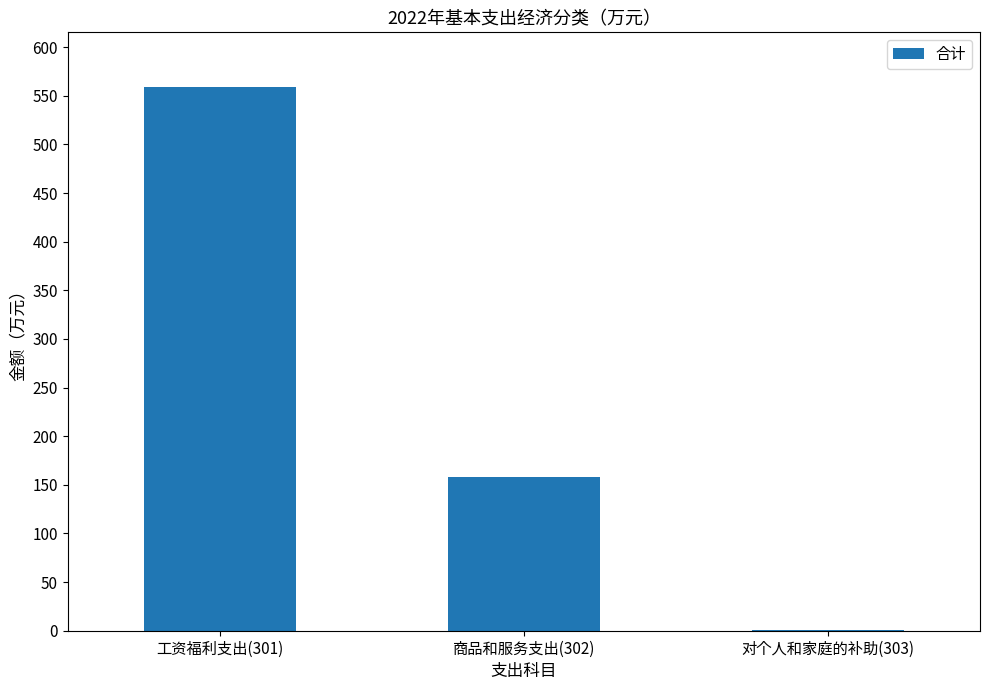

What is the difference between the values at 商品和服务支出(302) and 工资福利支出(301)?

401.4